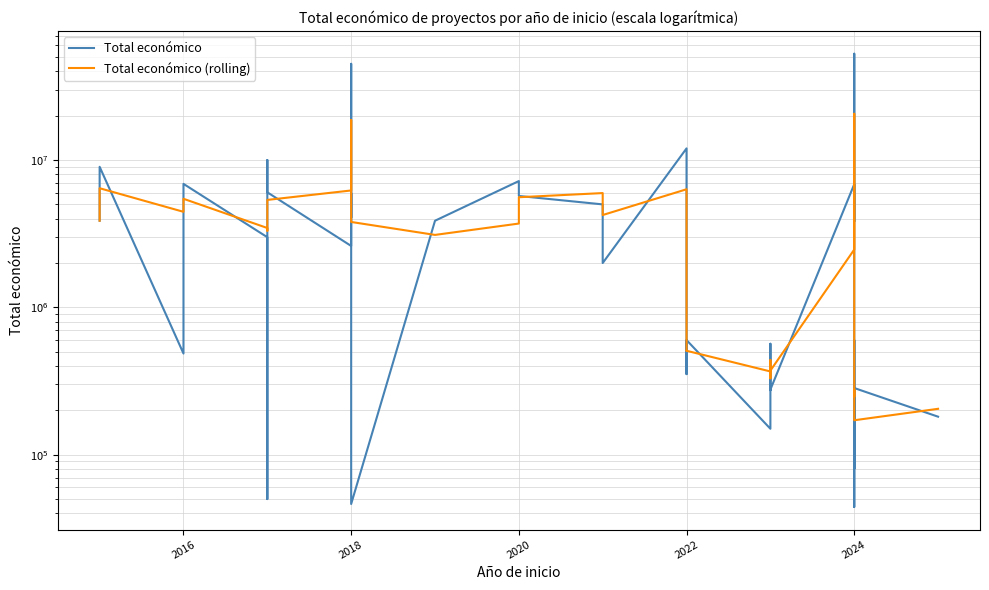

How many intersections are there between Total económico and Total económico (rolling)?

25